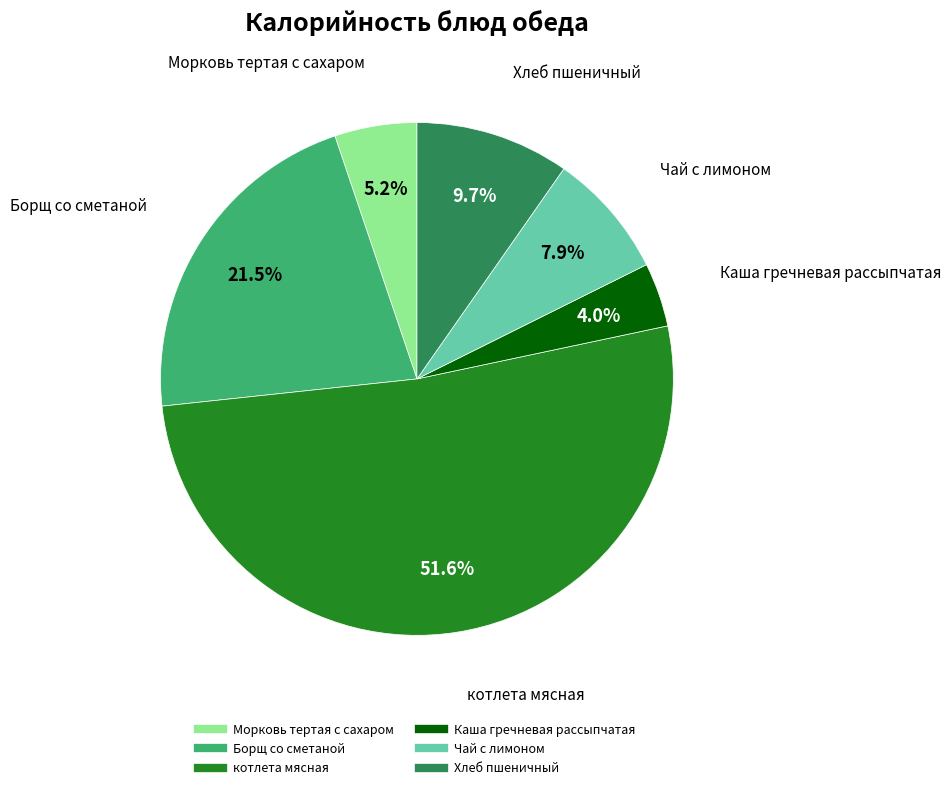

To the nearest percent, what is the average slice percentage?

17%